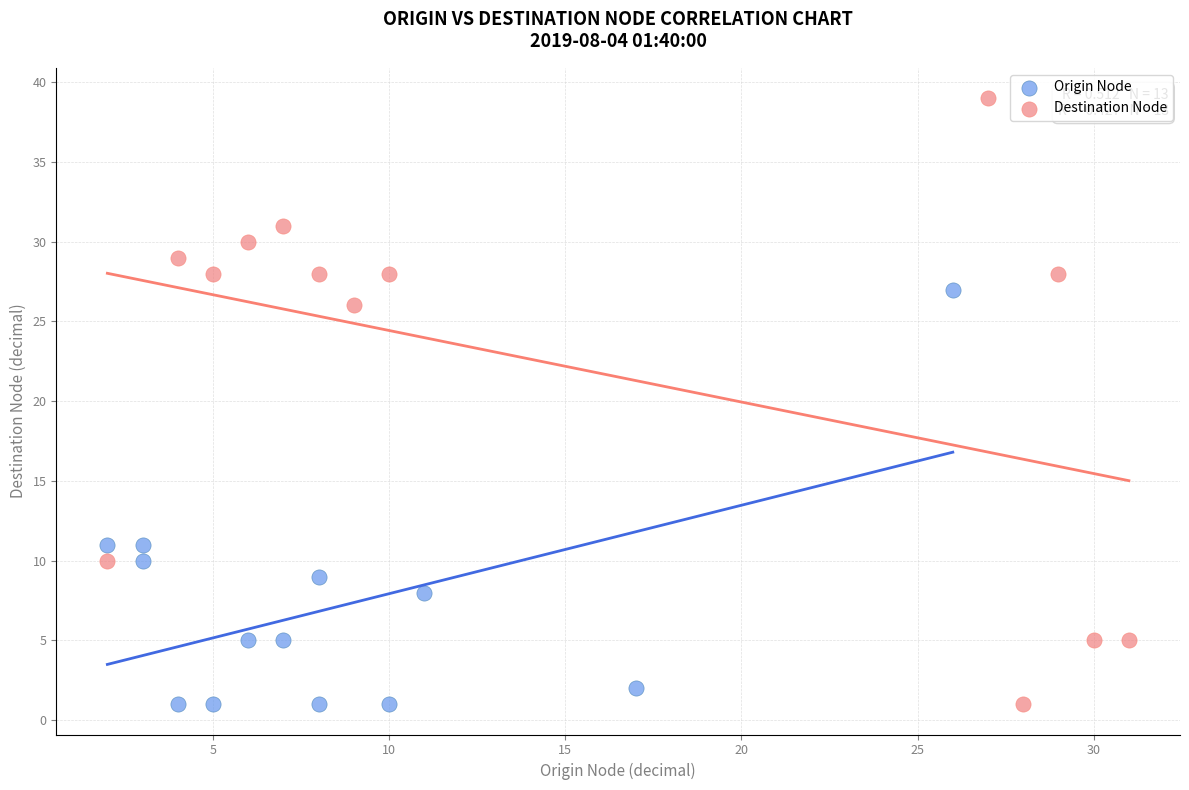

What are all the series names shown in the legend?

Origin Node, Destination Node